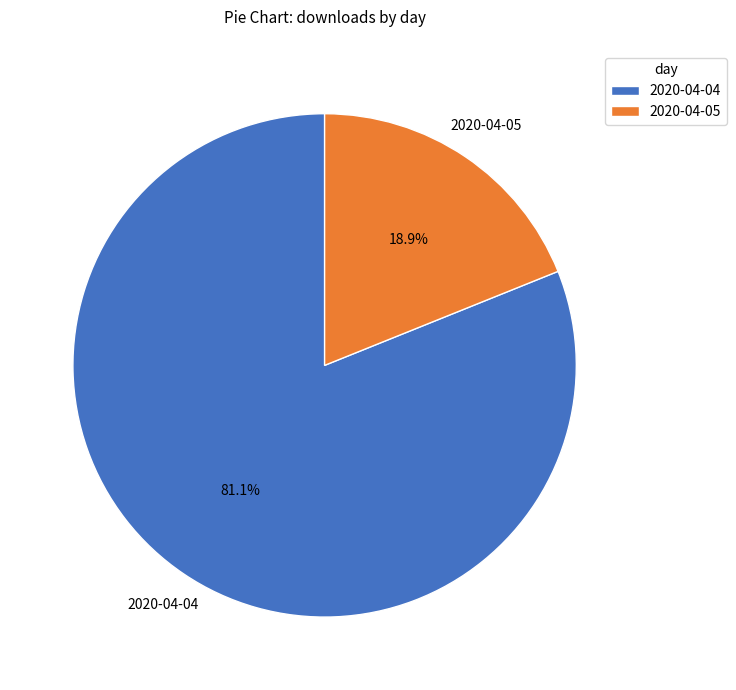

To the nearest percent, what portion does 2020-04-04 represent?

81%